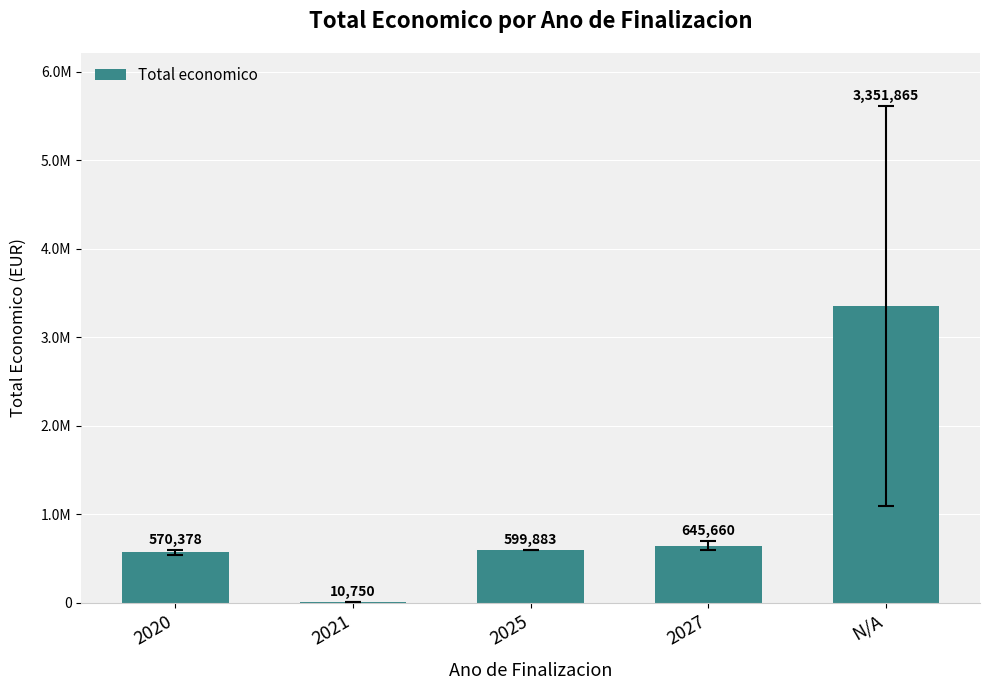

What is the label of the 3rd bar from the right?

2025